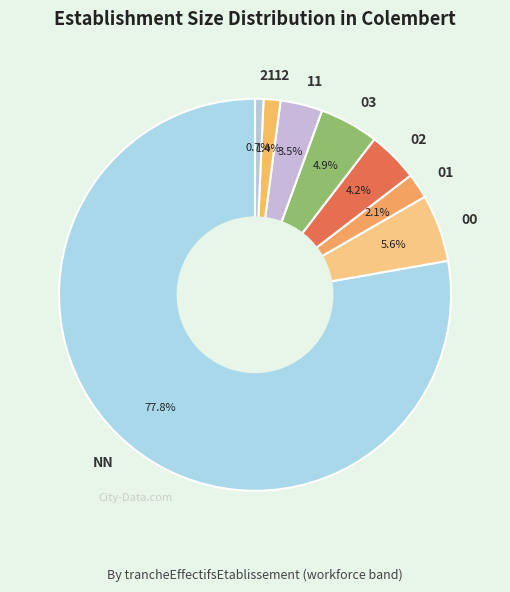

Do 03 and 12 together represent more than half of the pie?

No